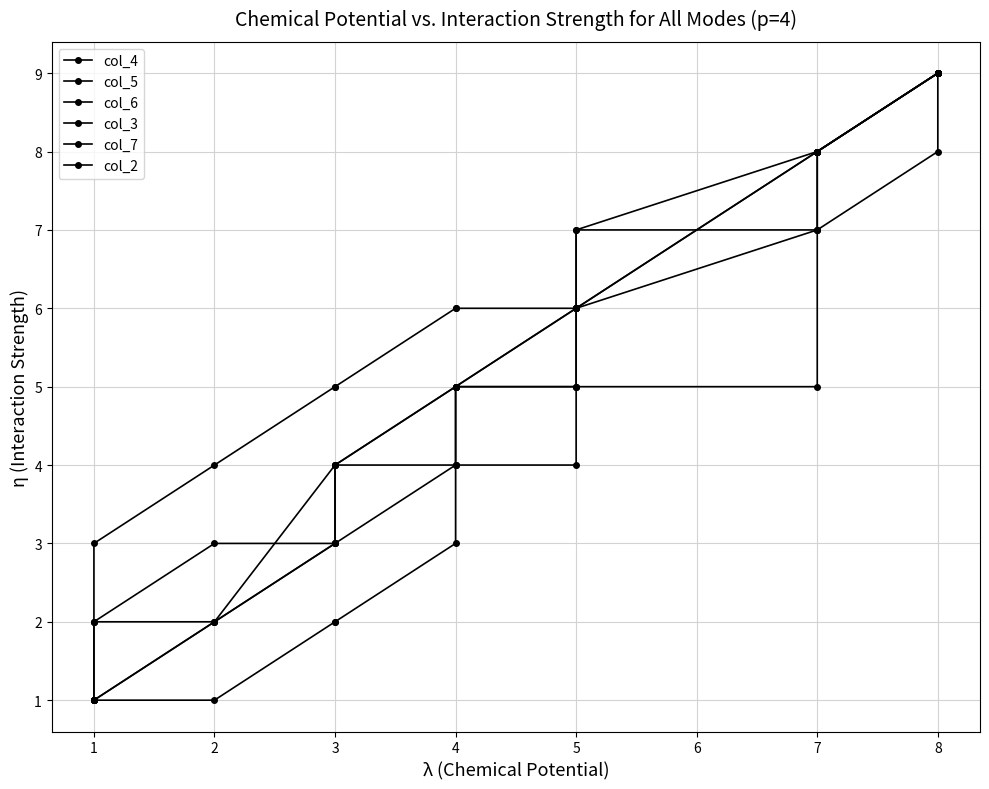

Count the col_4 values in the range 3 to 8.

8